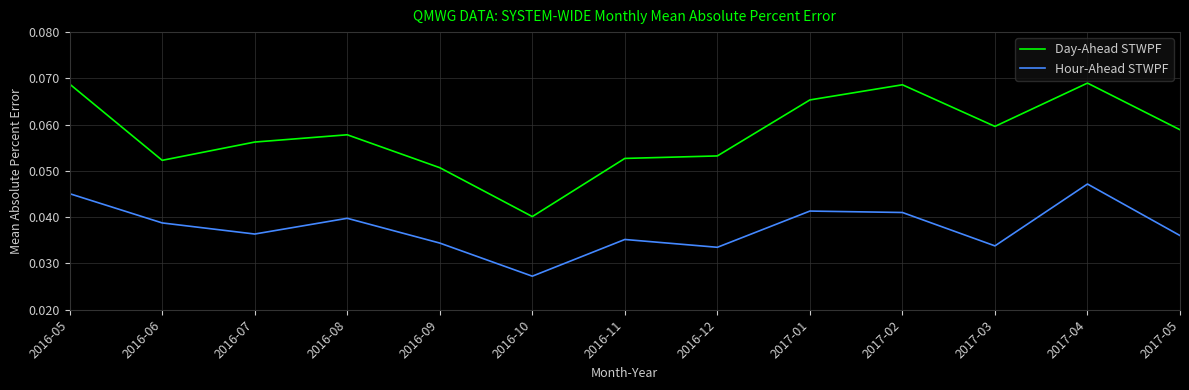

Which label corresponds to the smallest value in the chart?

2016-10